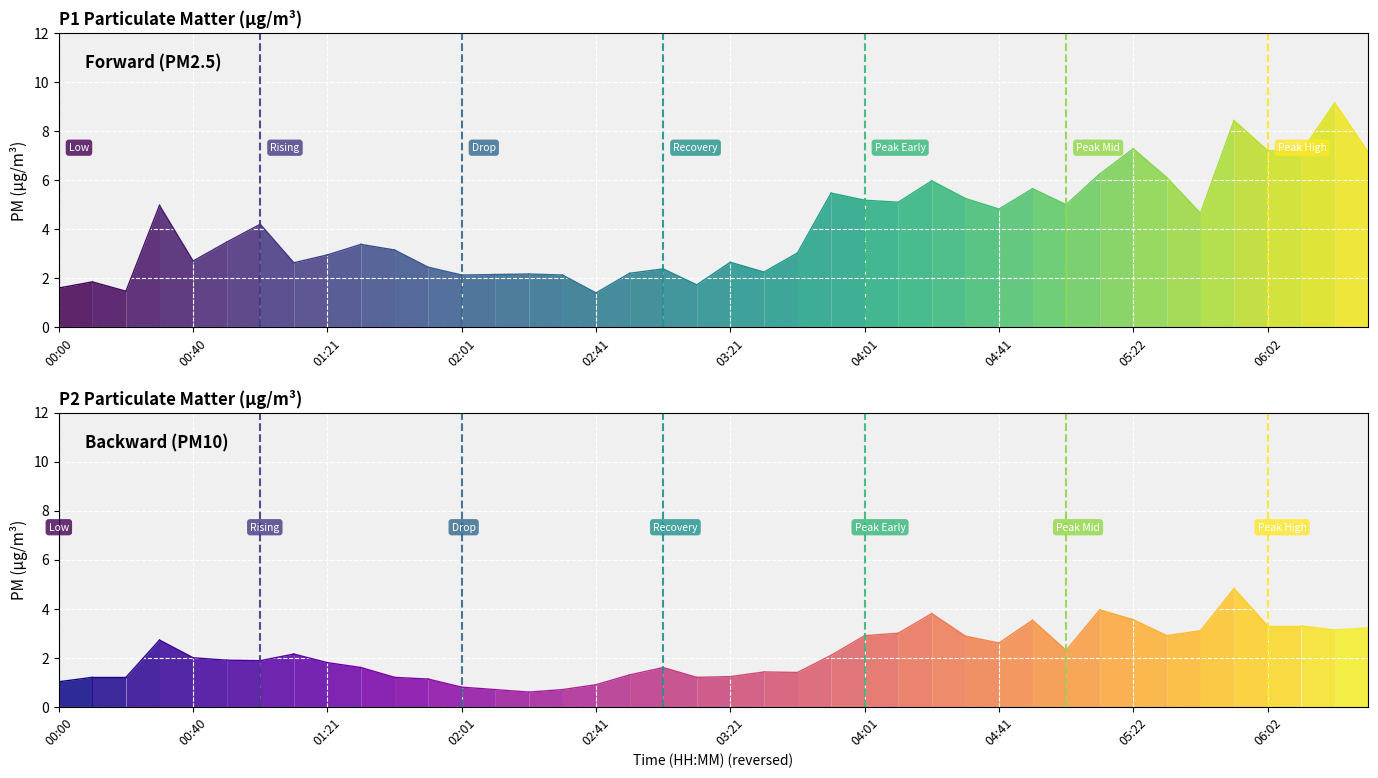

Reading left to right, list all the values displayed in this chart.

P1: 1.6	1.9	1.5	5.0	2.7	3.5	4.2	2.6	3.0	3.4	3.1	2.5	2.1	2.1	2.2	2.1	1.4	2.2	2.4	1.7	2.6	2.2	3.0	5.5	5.2	5.1	6.0	5.2	4.8	5.7	5.0	6.2	7.3	6.1	4.7	8.4	7.2	7.2	9.2	7.1
P2: 1.0	1.2	1.2	2.7	2.0	1.9	1.9	2.1	1.8	1.6	1.2	1.1	0.8	0.7	0.6	0.7	0.9	1.3	1.6	1.2	1.2	1.4	1.4	2.1	2.9	3.0	3.8	2.9	2.6	3.5	2.3	4.0	3.5	2.9	3.1	4.8	3.3	3.3	3.1	3.2